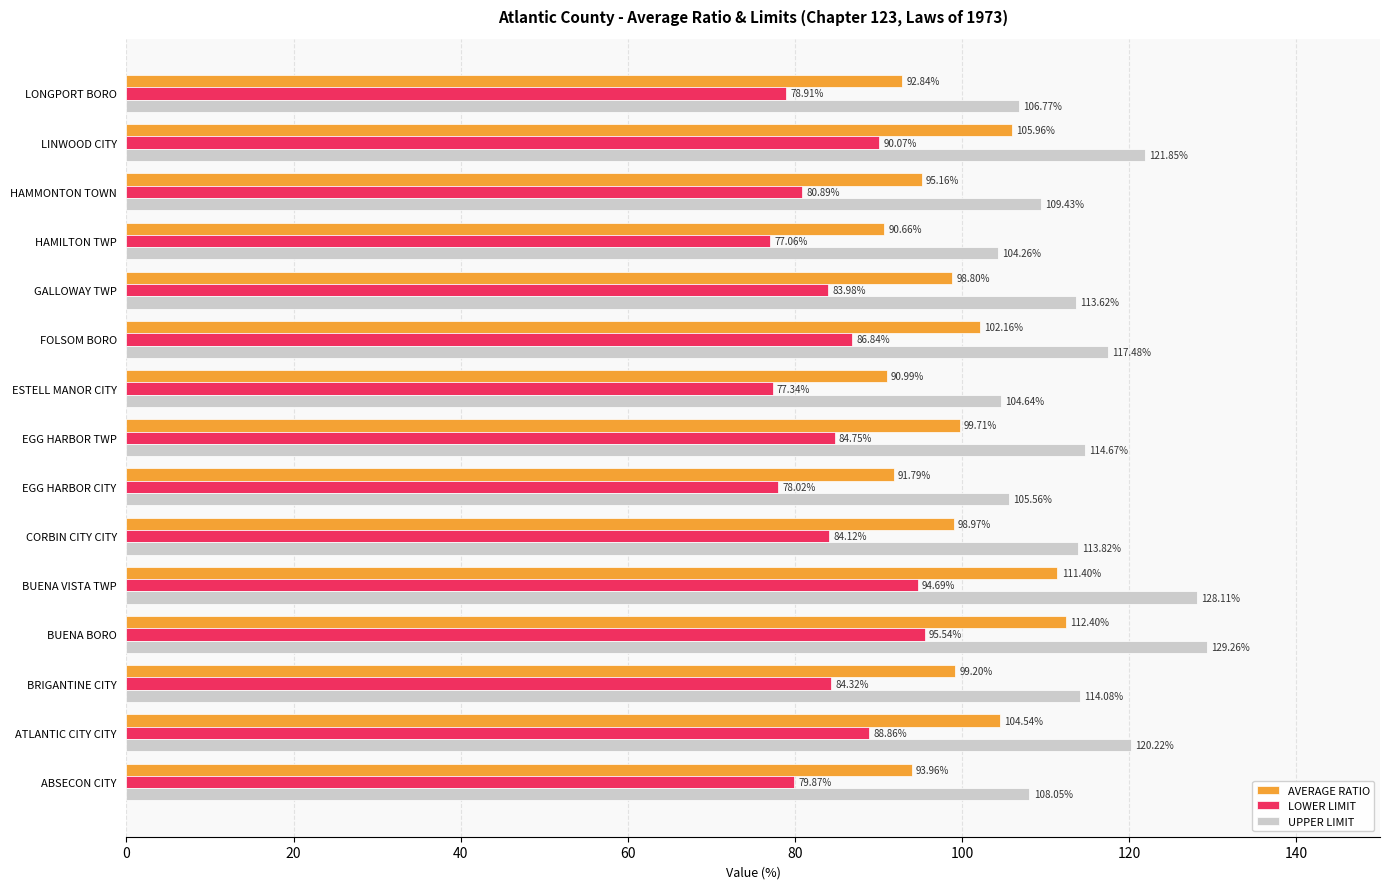

What is the difference between the second highest and second lowest values in the UPPER LIMIT series?

23.5